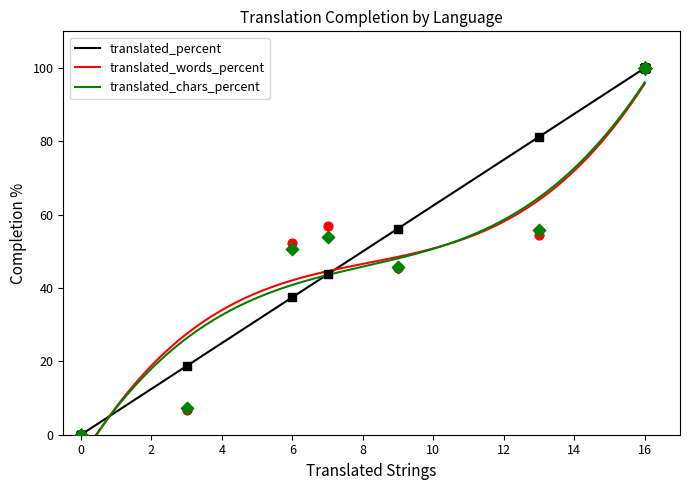

Which series reaches the minimum Y coordinate?

translated_percent